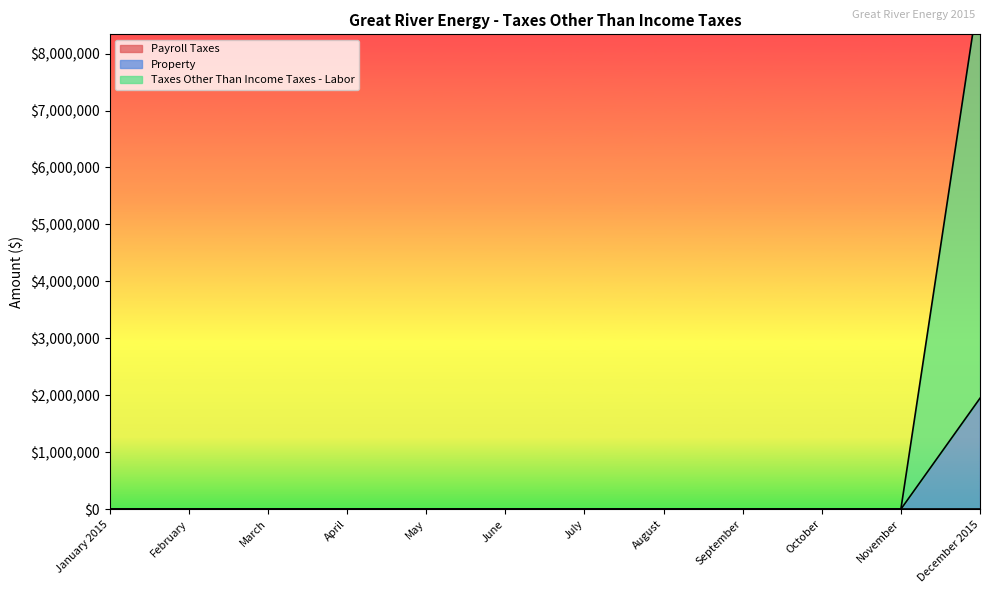

List the labels in order of Property value, smallest first.

January 2015, February, March, April, May, June, July, August, September, October, November, December 2015